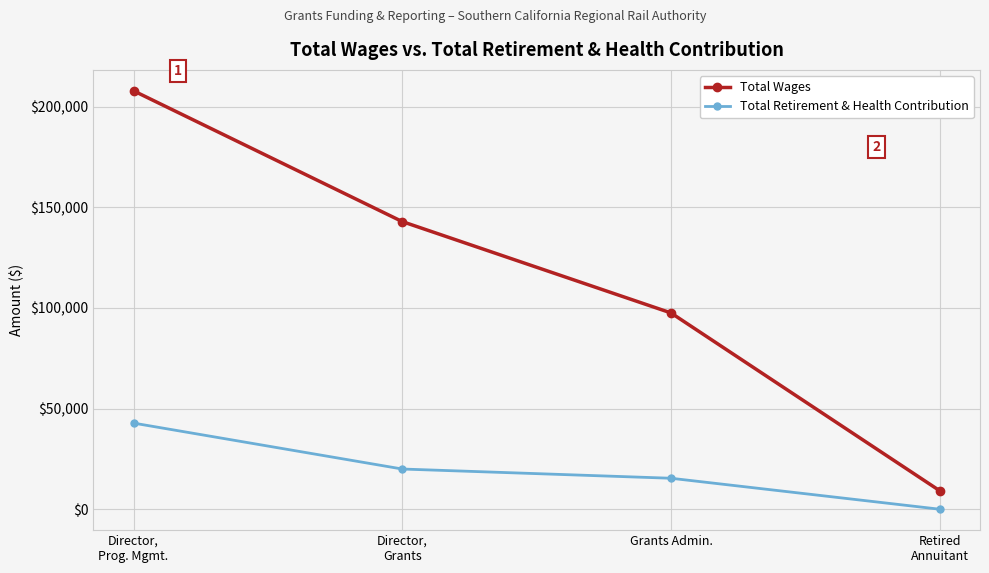

What is the label of the 1st point from the left?

Director,
Prog. Mgmt.